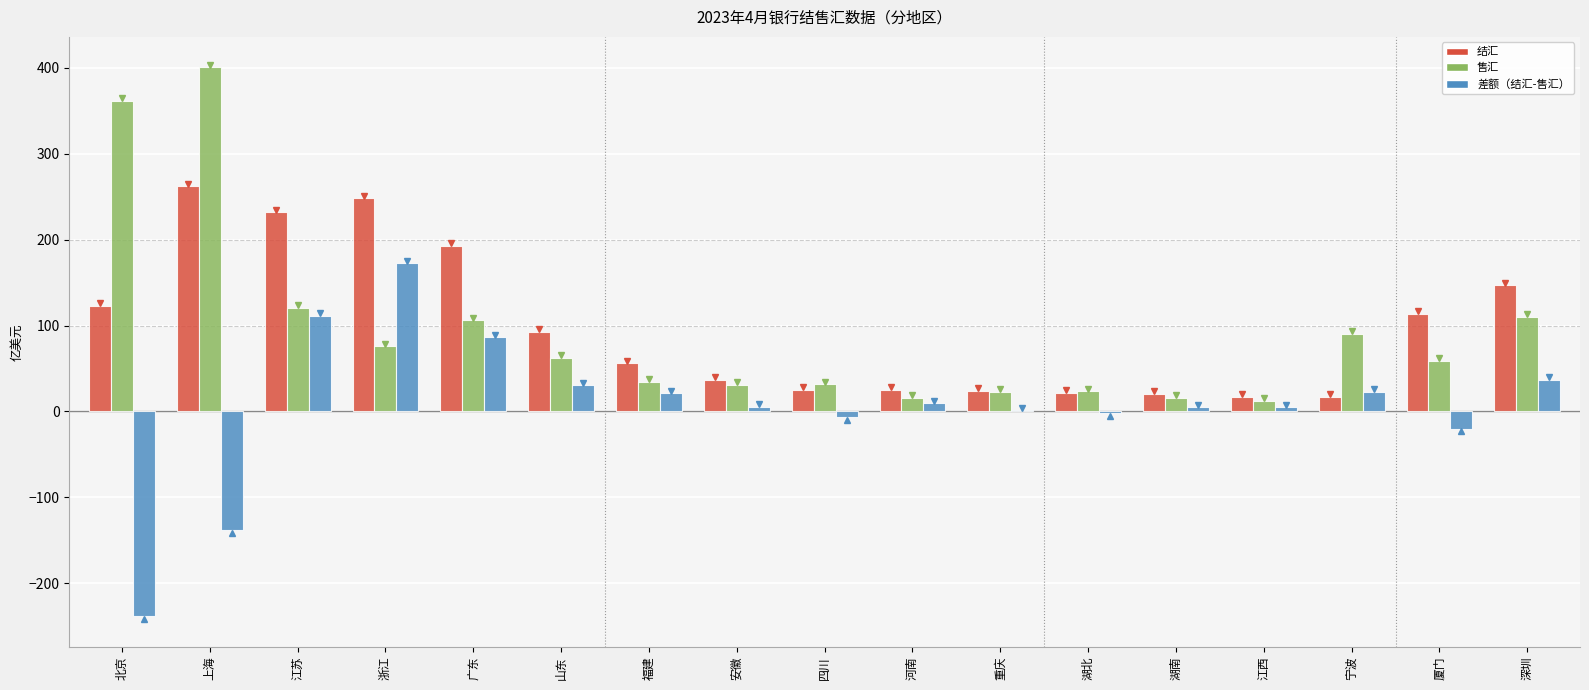

Which category has the highest value across all series?

上海